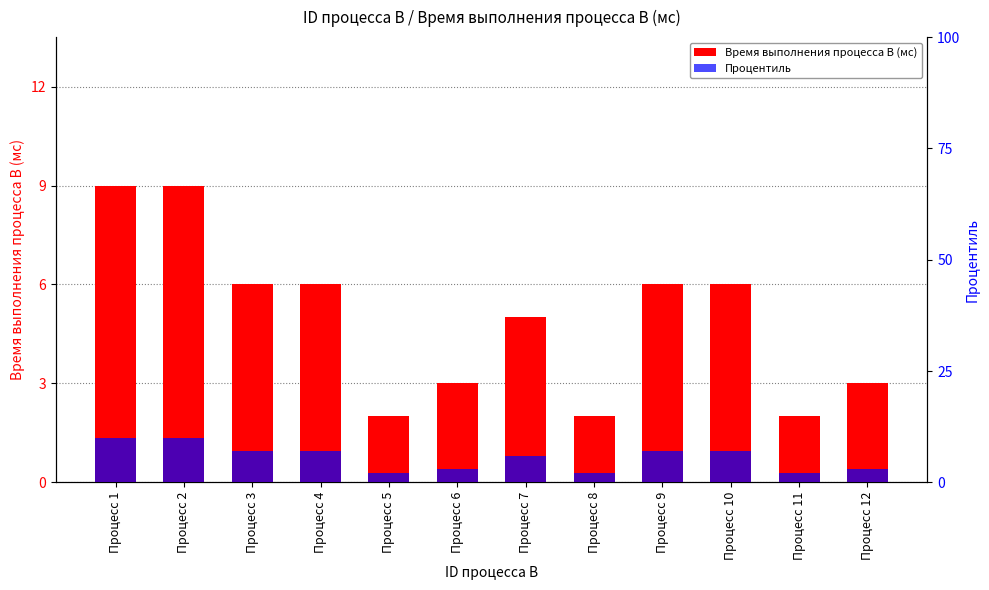

What is the average value of the Процентиль series?

6